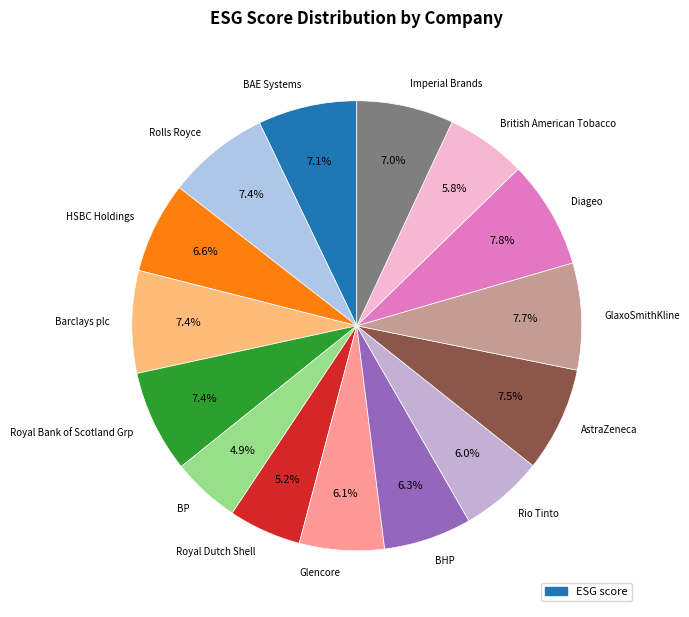

How many slices are in this pie chart?

15